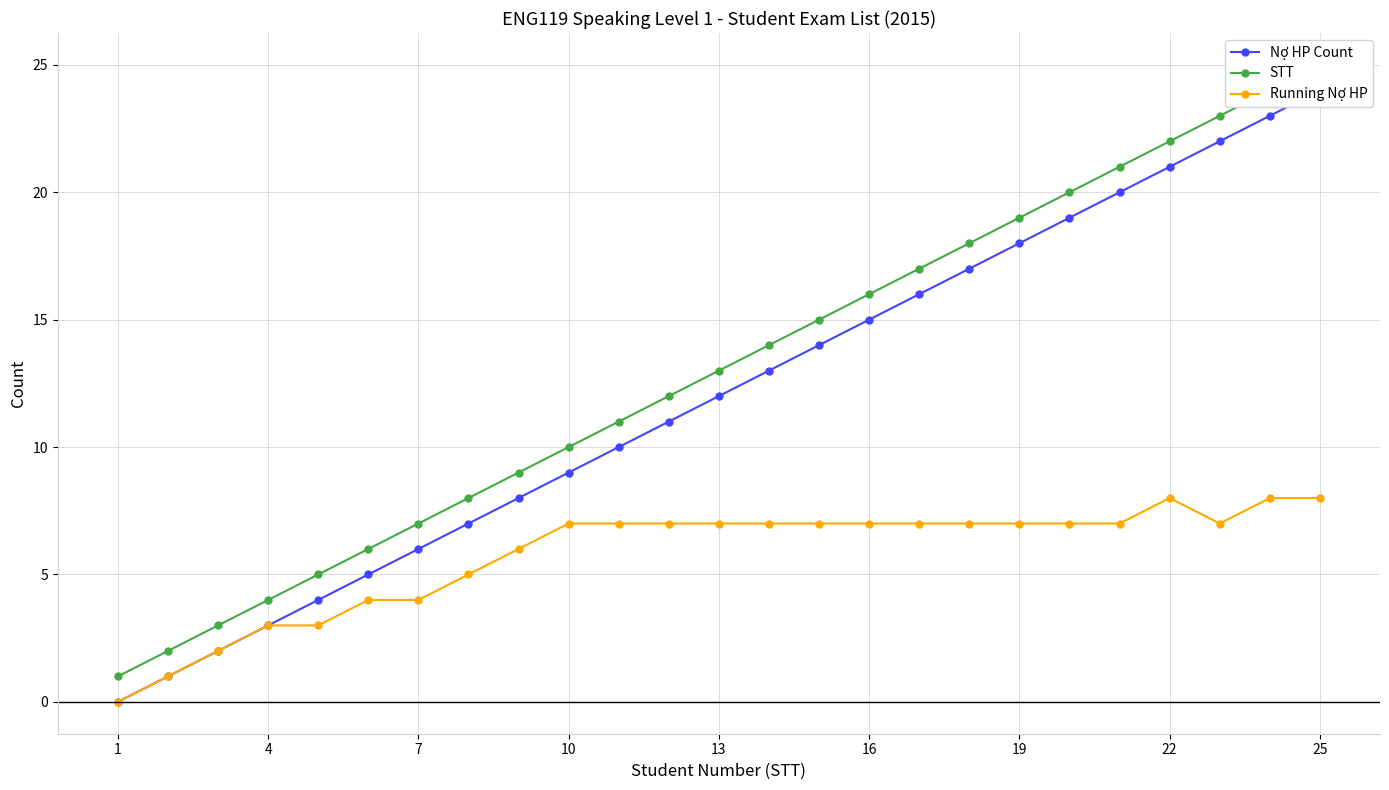

What is the highest value of the Running Nợ HP series?

8